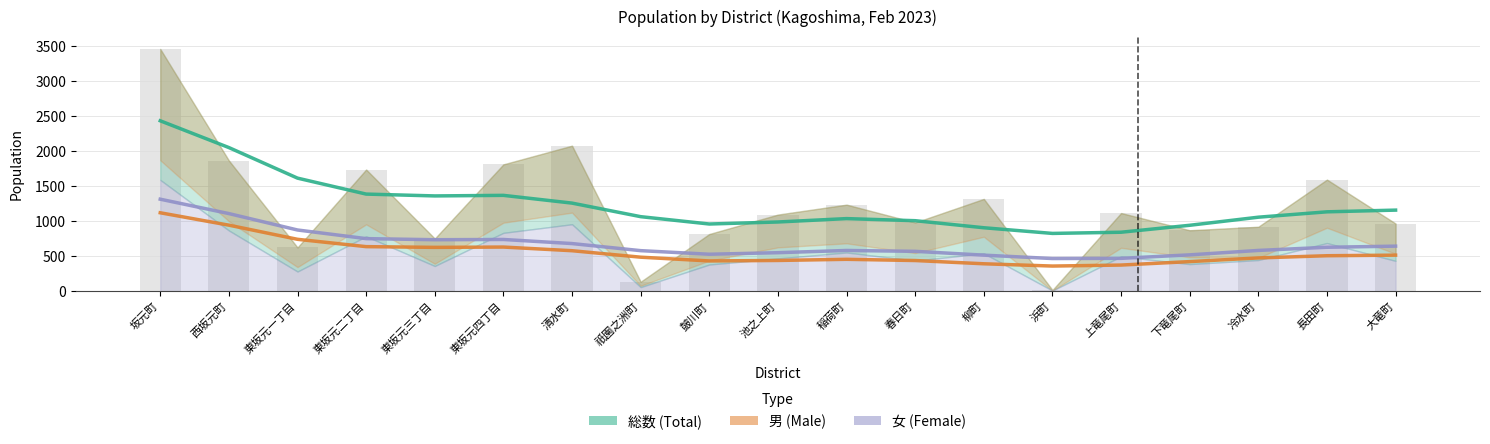

Is the value of 女 (Female) at 清水町 greater than the value of 男 (Male) at 柳町?

Yes